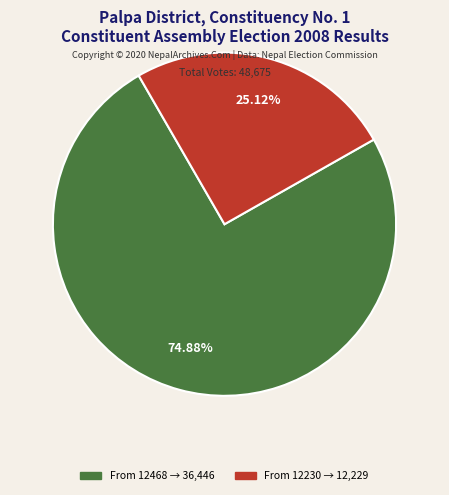

Is there a majority slice in this chart?

Yes